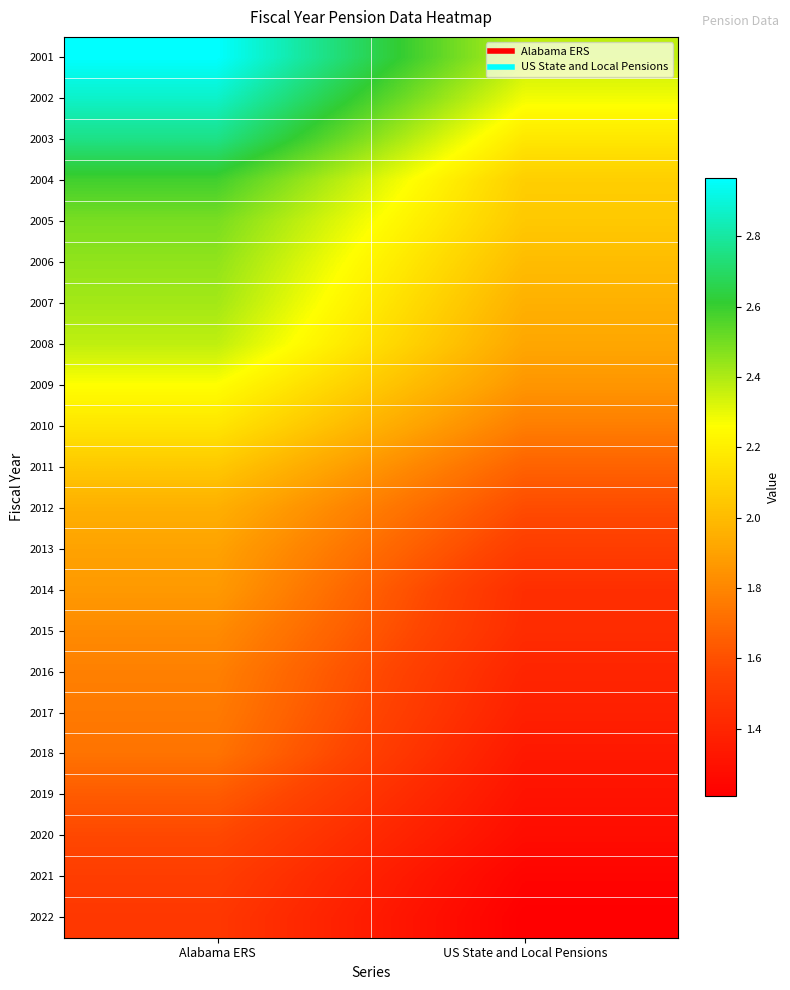

Count the number of categories in the chart.

2